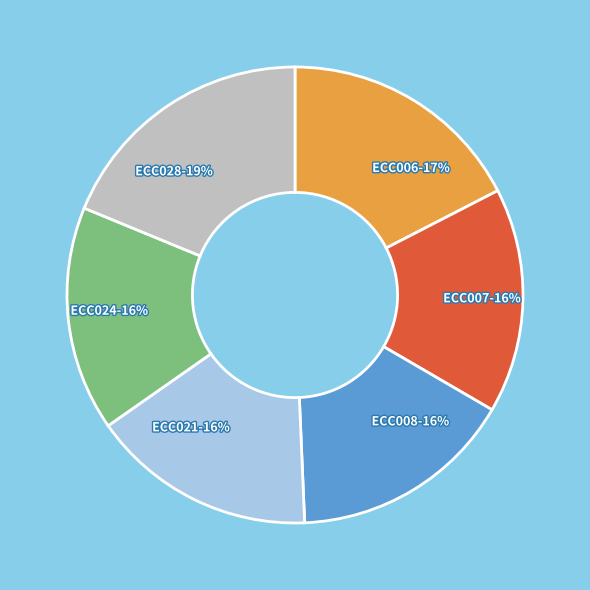

What is the ratio of the value at ECC024 to the value at ECC007?

1.0